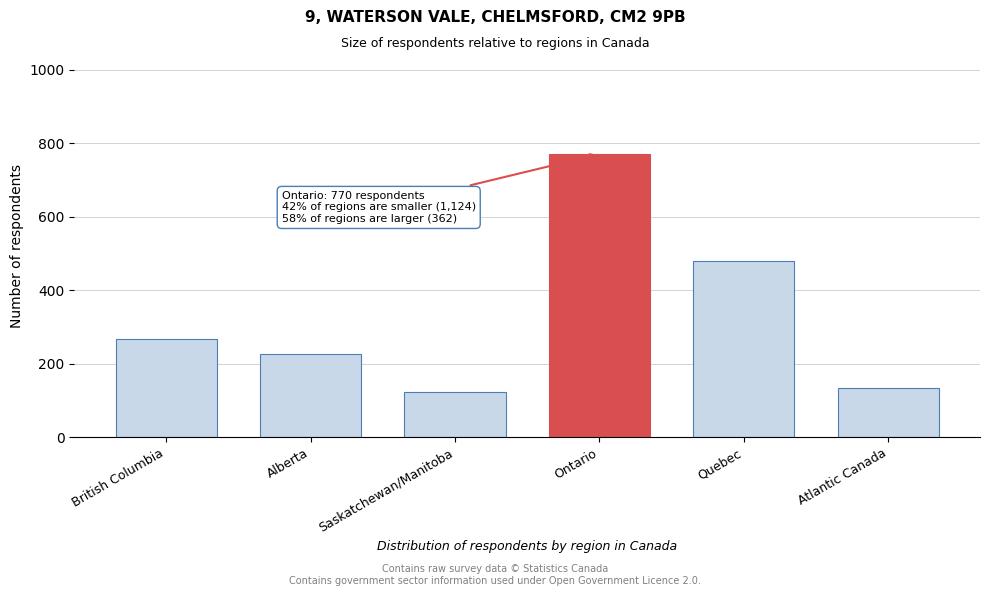

Reading left to right, what are all the values shown in this chart?

British Columbia=268	Alberta=226	Saskatchewan/Manitoba=124	Ontario=770	Quebec=478	Atlantic Canada=134